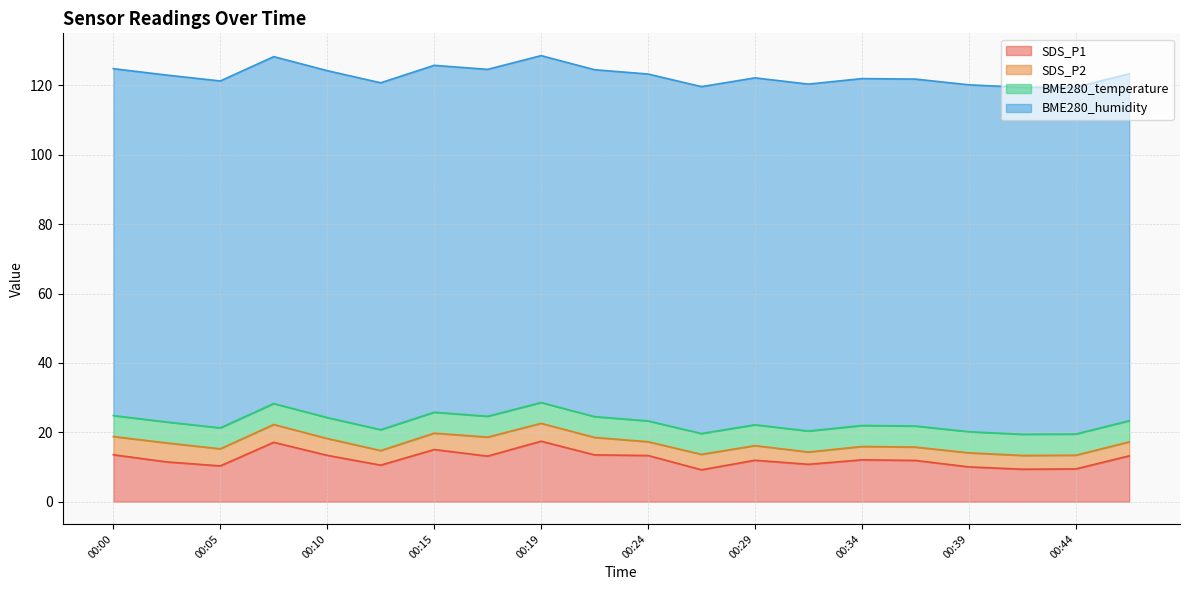

Reading left to right, transcribe all the data shown in this chart.

SDS_P1: 00:00=13.5	00:02=11.4	00:05=10.3	00:07=17.1	00:10=13.3	00:12=10.5	00:15=15.0	00:17=13.1	00:19=17.4	00:22=13.5	00:24=13.3	00:27=9.2	00:29=11.9	00:32=10.8	00:34=12.1	00:36=11.9	00:39=10.0	00:41=9.3	00:44=9.4	00:46=13.2
SDS_P2: 00:00=5.2	00:02=5.5	00:05=4.9	00:07=5.1	00:10=4.8	00:12=4.2	00:15=4.7	00:17=5.5	00:19=5.2	00:22=5.0	00:24=4.0	00:27=4.5	00:29=4.2	00:32=3.5	00:34=3.9	00:36=3.9	00:39=4.0	00:41=4.0	00:44=4.0	00:46=4.0
BME280_temperature: 00:00=6.0	00:02=6.0	00:05=6.0	00:07=6.0	00:10=6.0	00:12=6.0	00:15=6.0	00:17=6.0	00:19=6.0	00:22=6.0	00:24=6.0	00:27=6.0	00:29=6.0	00:32=6.1	00:34=6.0	00:36=6.1	00:39=6.1	00:41=6.1	00:44=6.1	00:46=6.1
BME280_humidity: 00:00=100.0	00:02=100.0	00:05=100.0	00:07=100.0	00:10=100.0	00:12=100.0	00:15=100.0	00:17=100.0	00:19=100.0	00:22=100.0	00:24=100.0	00:27=100.0	00:29=100.0	00:32=100.0	00:34=100.0	00:36=100.0	00:39=100.0	00:41=100.0	00:44=100.0	00:46=100.0